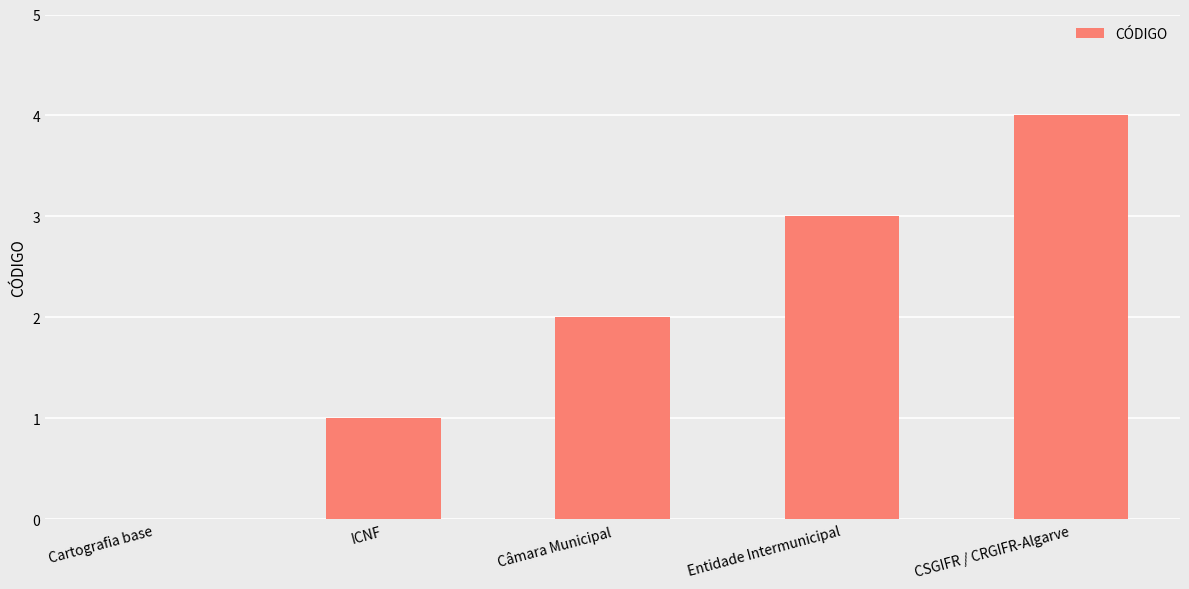

The chart shows a value of 1 at Câmara Municipal. True or false?

False